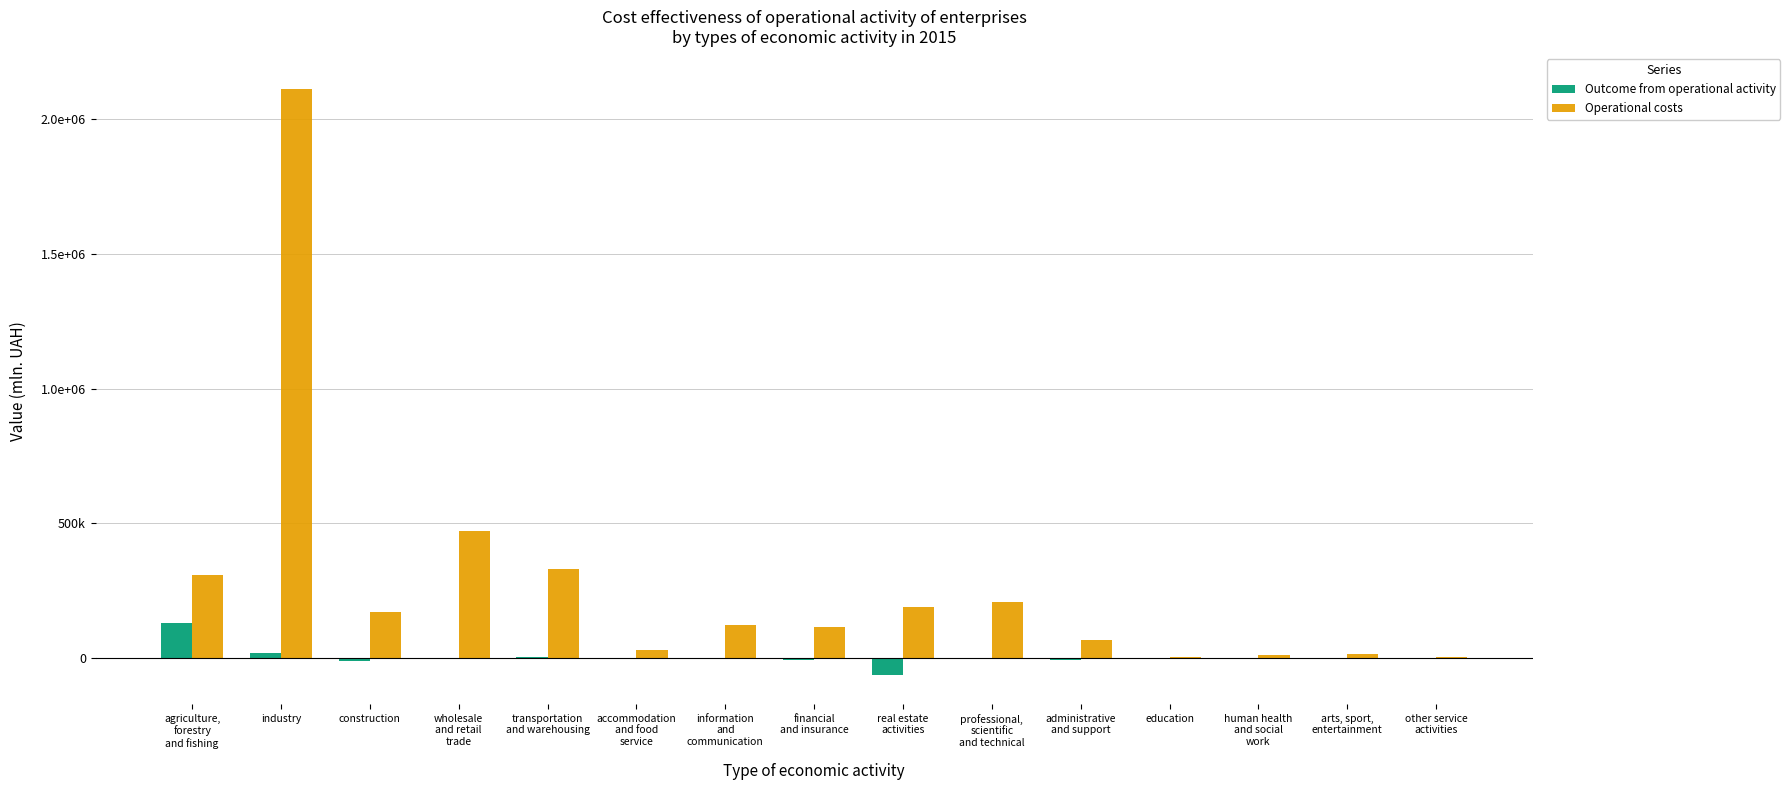

At which label is Operational costs closest to 1058500?

wholesale
and retail
trade